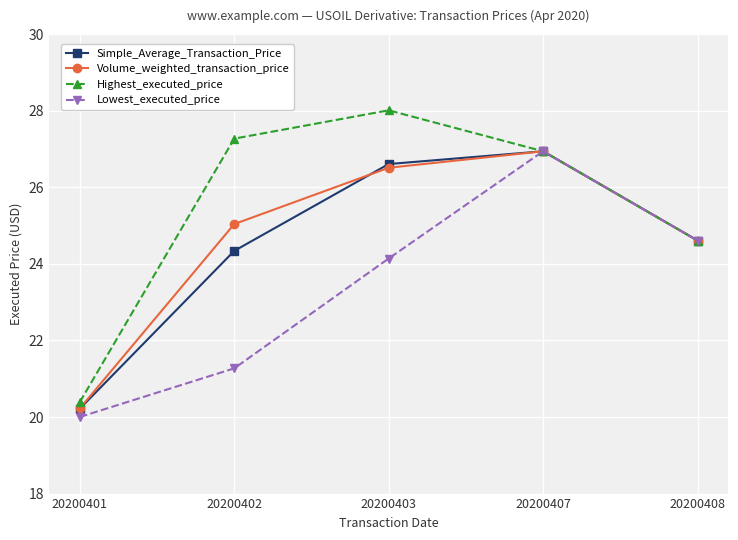

What are all the series names shown in the legend?

Simple_Average_Transaction_Price, Volume_weighted_transaction_price, Highest_executed_price, Lowest_executed_price